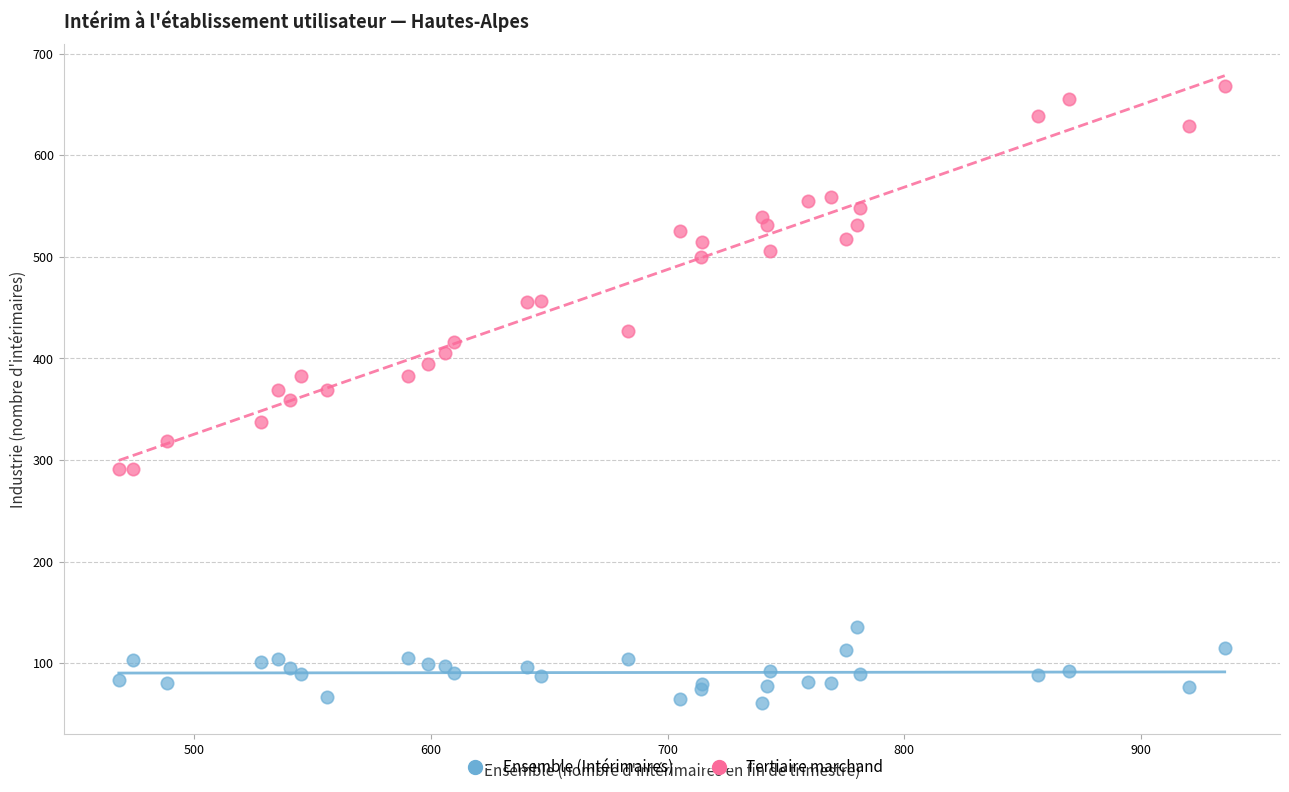

Which series reaches the maximum Y coordinate?

Tertiaire marchand